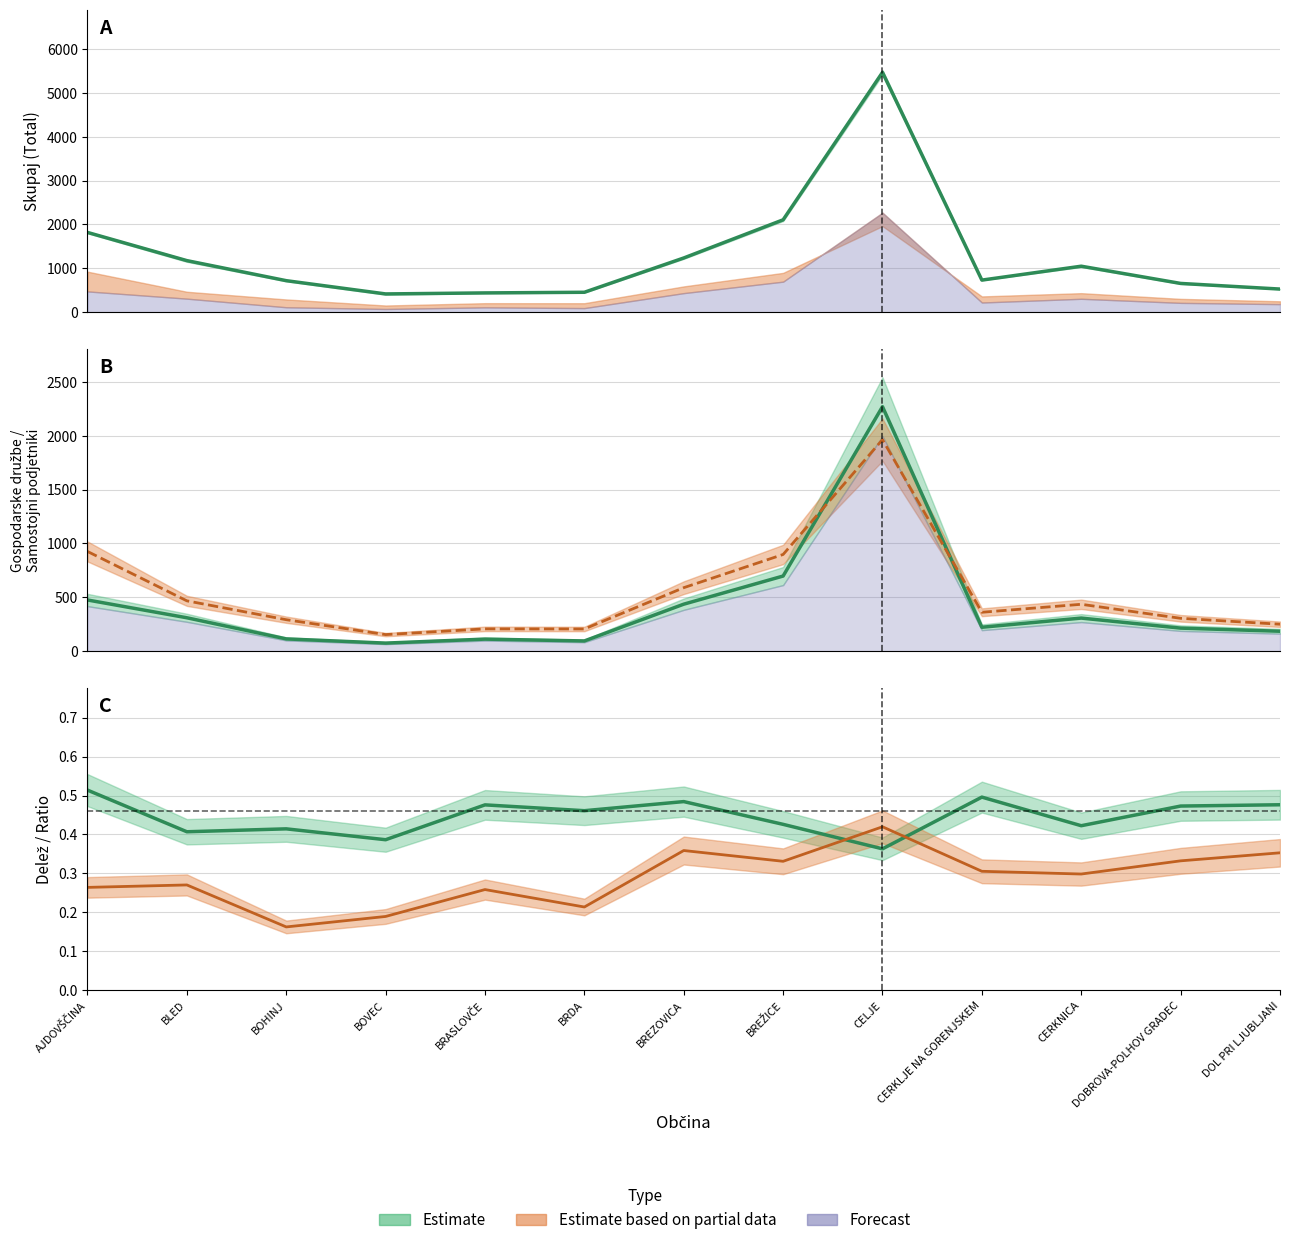

What is the value of the Skupaj Q1 point at the 13th from the left?

529.2